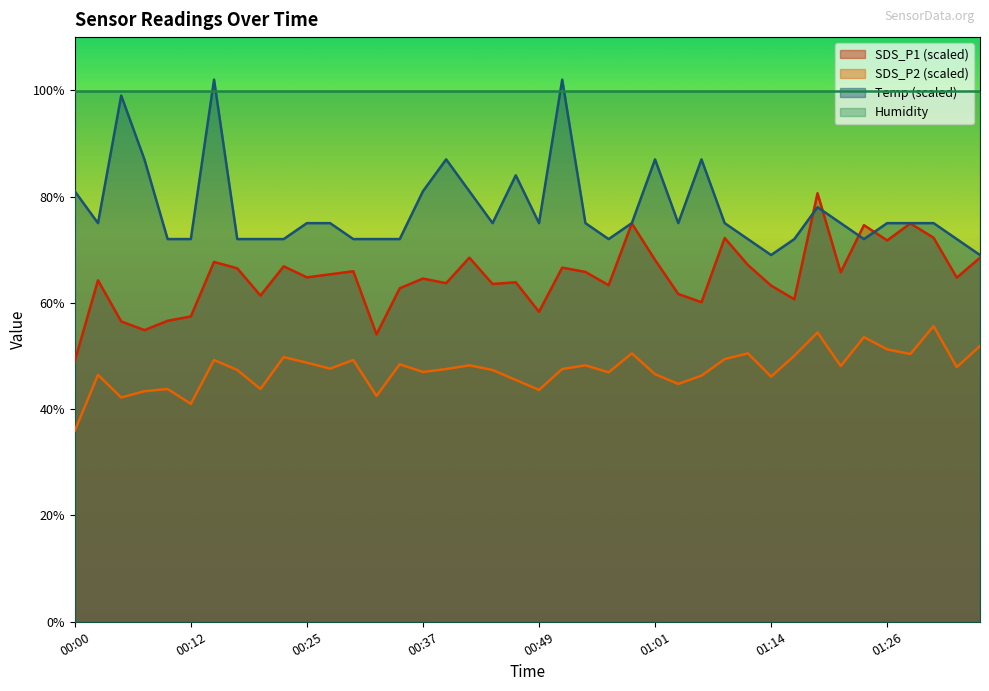

What is the spread (max minus min) of values at 00:10?

28.2